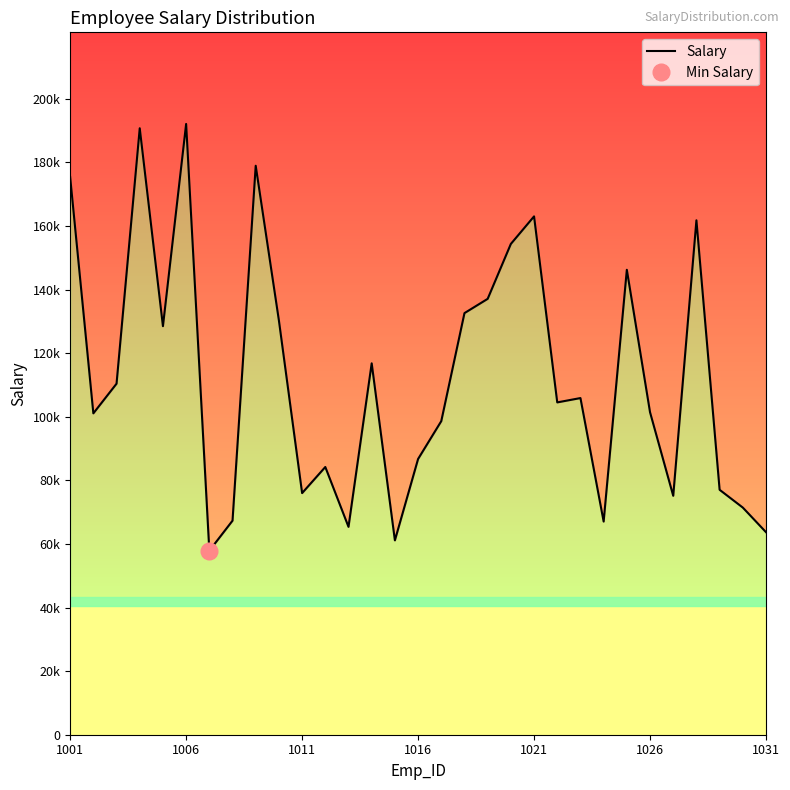

What is the approximate value at 13, to the nearest 50?

116800